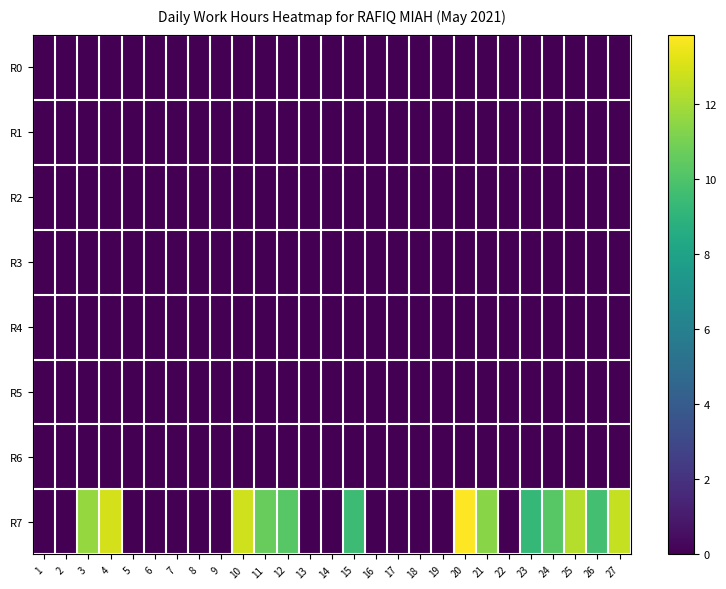

Which series has the widest spread of values?

R7